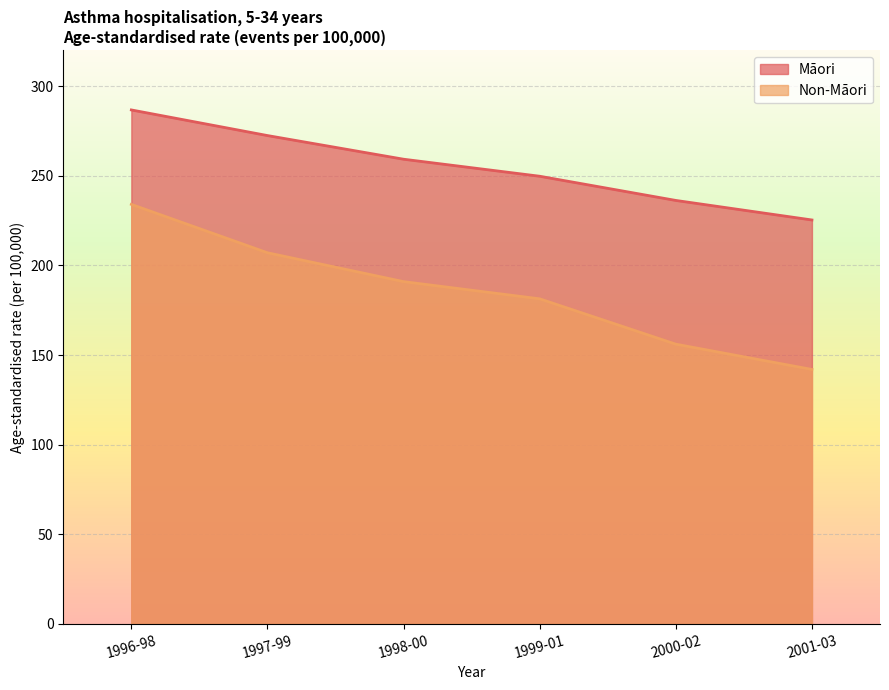

The value of Non-Māori at 1999-01 is 82.6. True or false?

False